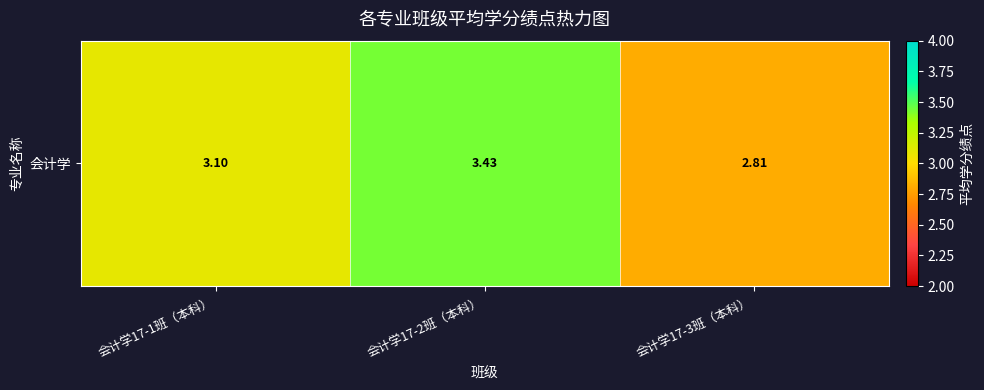

Reading left to right, what are all the values shown in this chart?

3.1	3.4	2.8